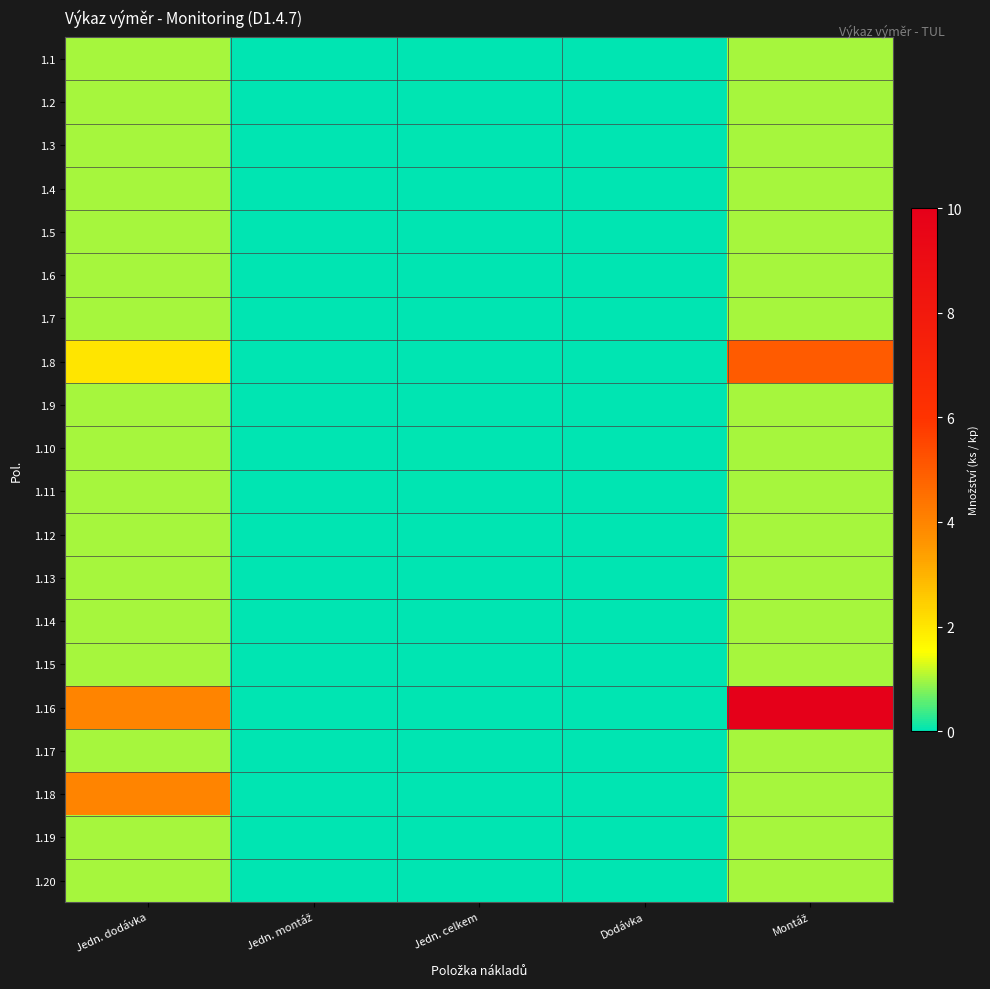

Which has a higher value, Jedn. montáž or Montáž?

Montáž